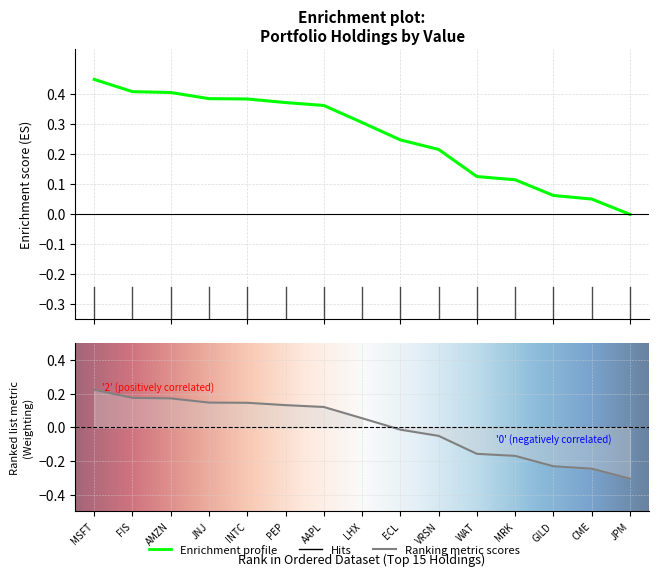

Count the Value values in the range 0 to 1.

15